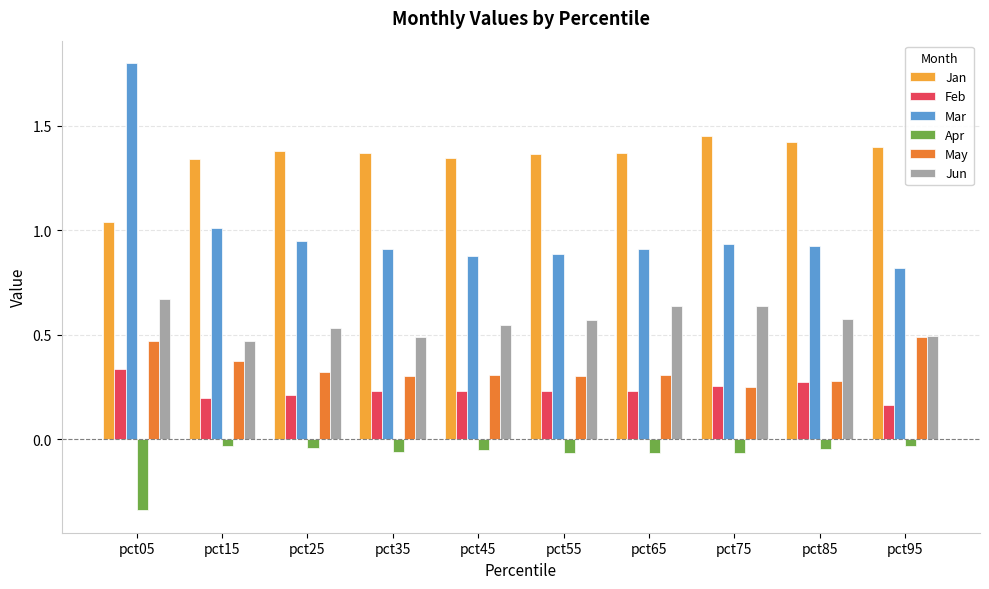

Does the chart contain any negative values?

Yes